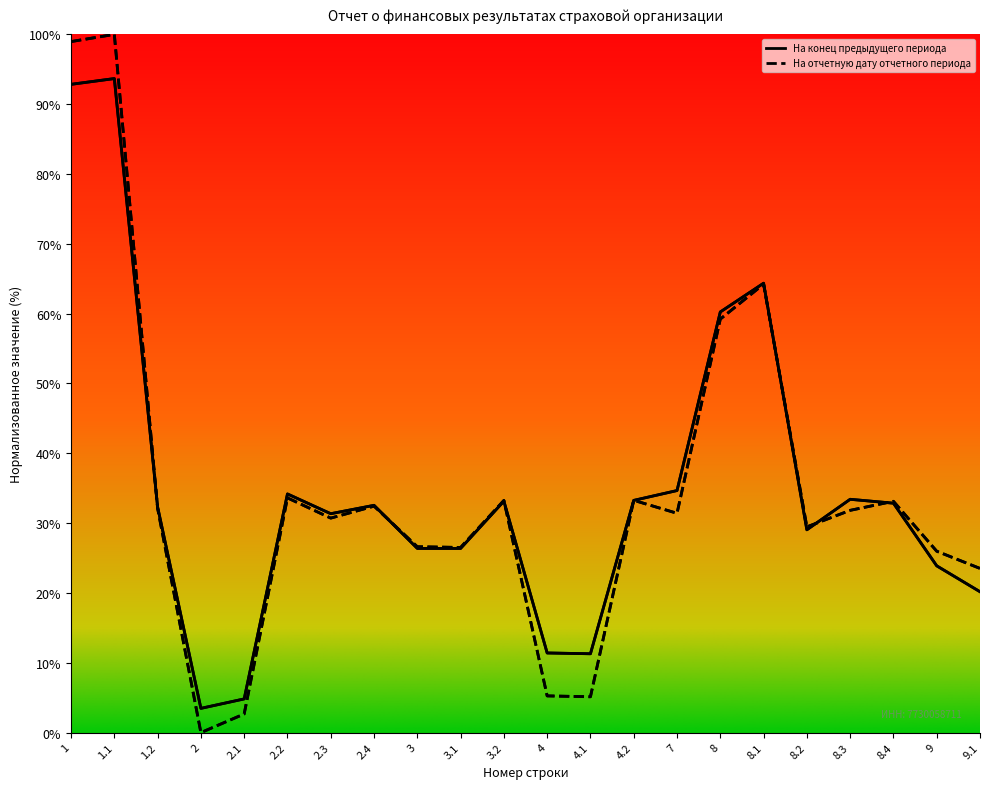

What are all the series names shown in the legend?

На конец предыдущего периода, На отчетную дату отчетного периода